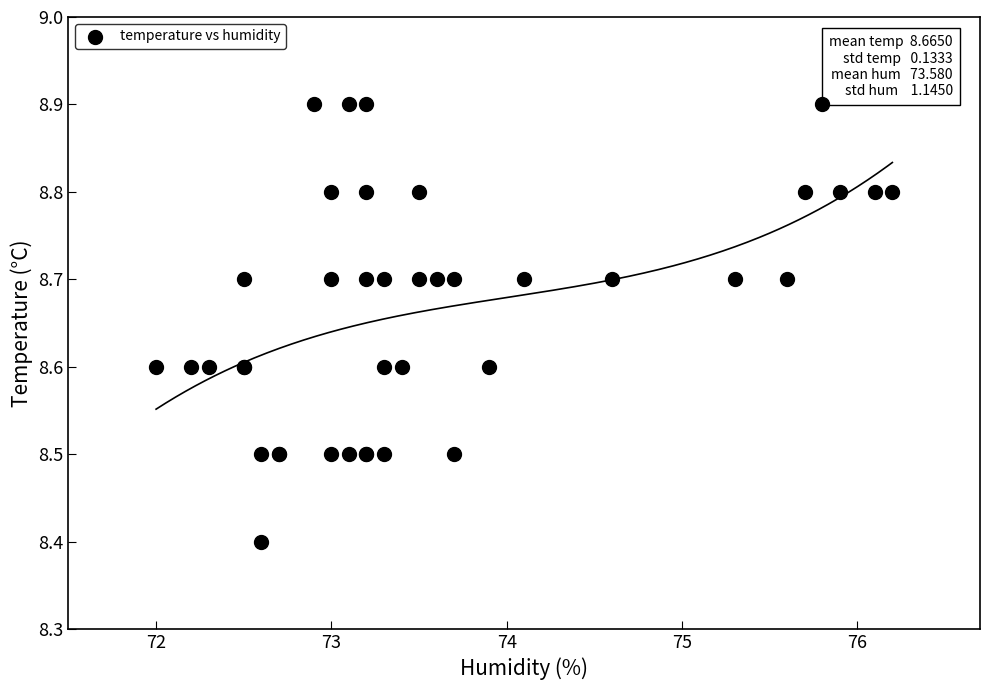

What Y value in the scatter plot is closest to 8?

8.4